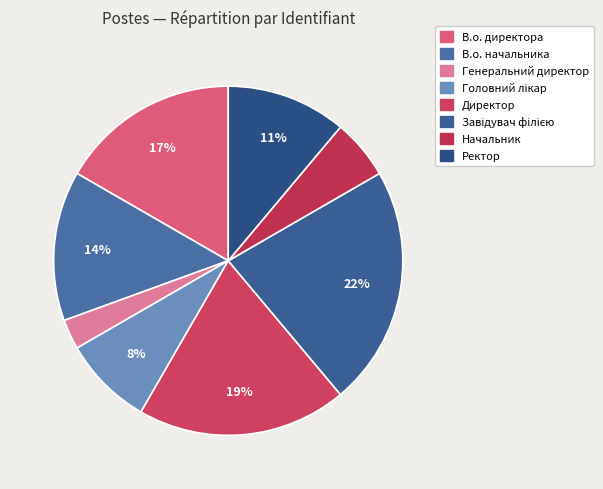

Does Генеральний директор represent more than half of the total?

No